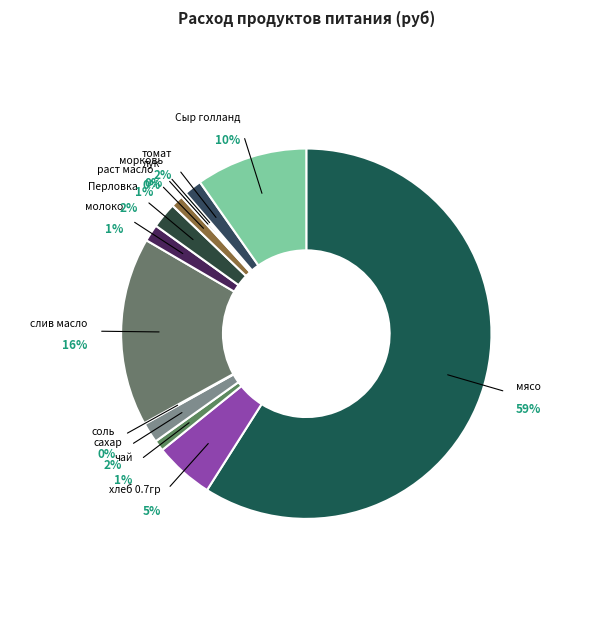

The молоко slice represents 12% of the pie. True or false?

False